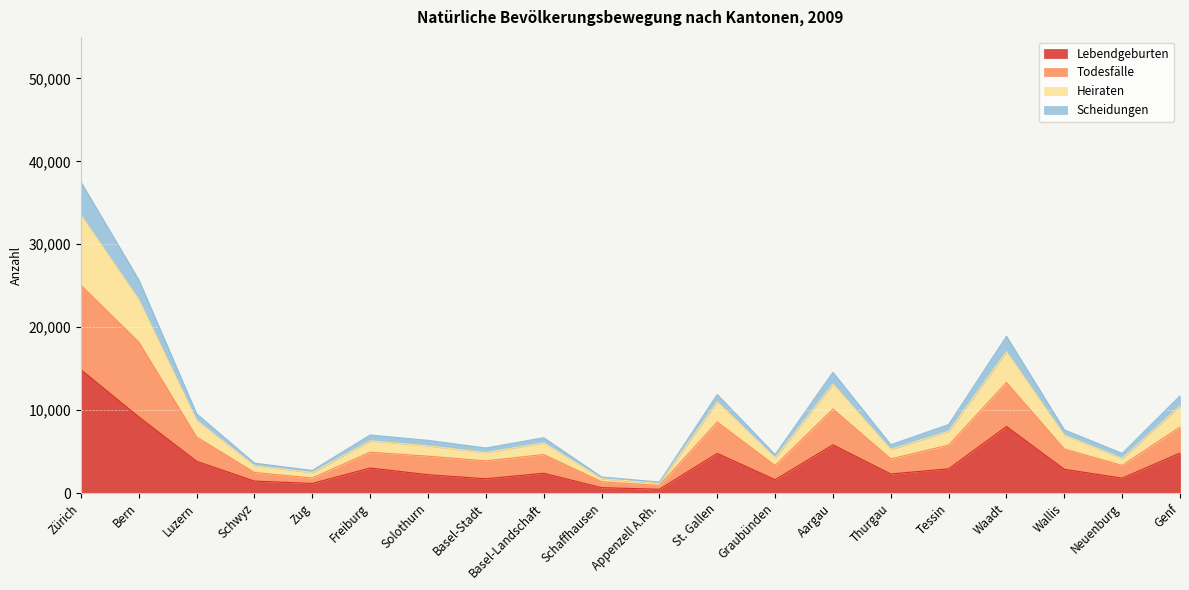

At which category is the sum across all series the highest?

Zürich